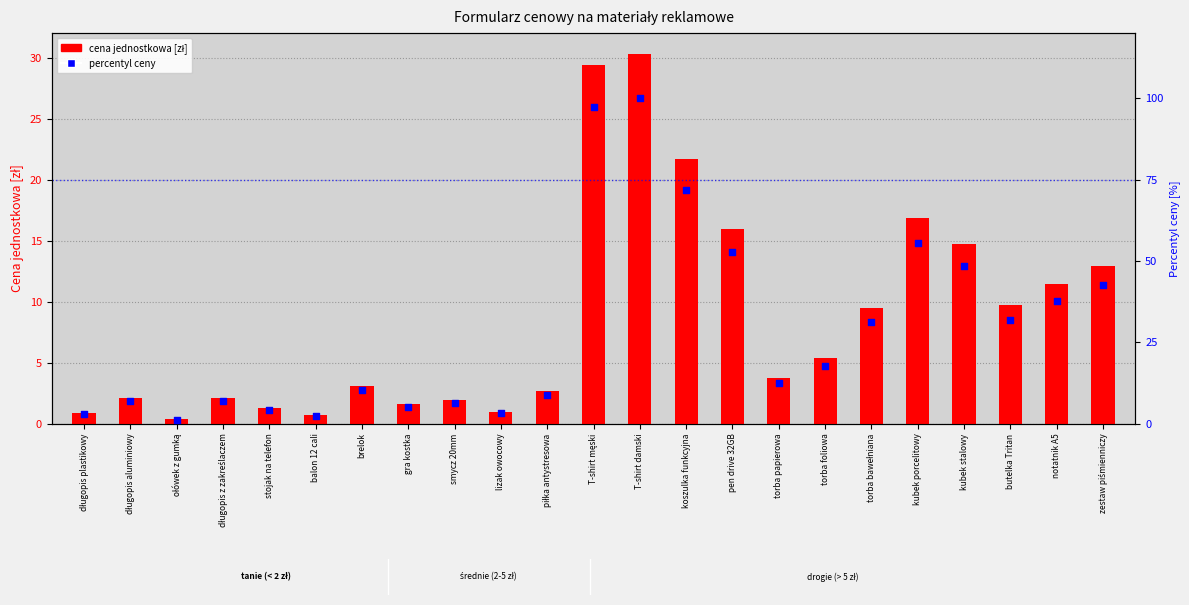

What is the total value across all series at lizak owocowy?

4.2